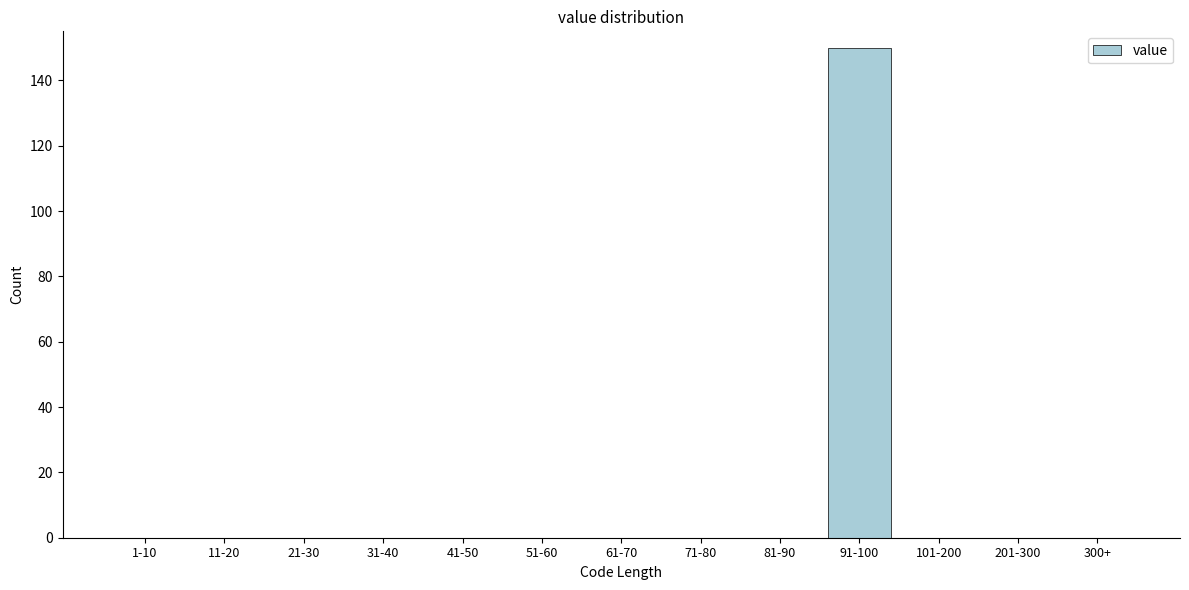

Reading left to right, list all the values displayed in this chart.

1-10=0	11-20=0	21-30=0	31-40=0	41-50=0	51-60=0	61-70=0	71-80=0	81-90=0	91-100=150	101-200=0	201-300=0	300+=0